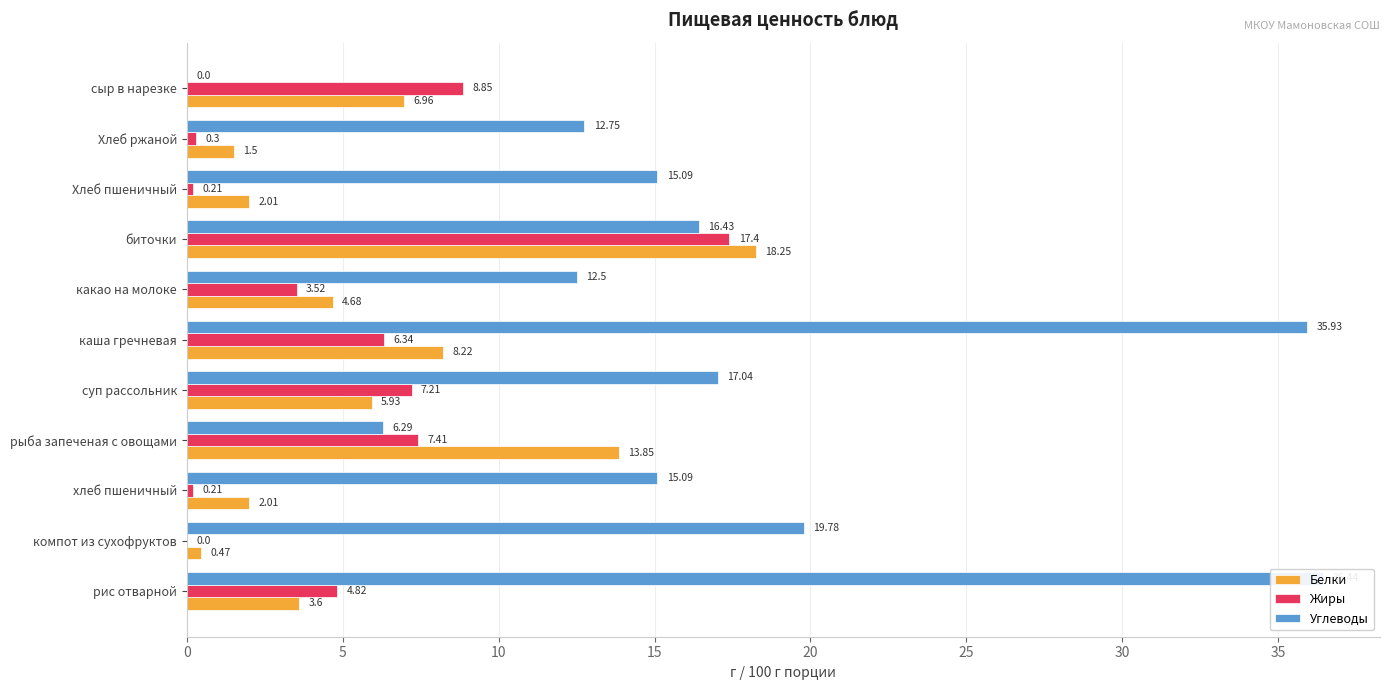

How many categories are shown in the chart?

11